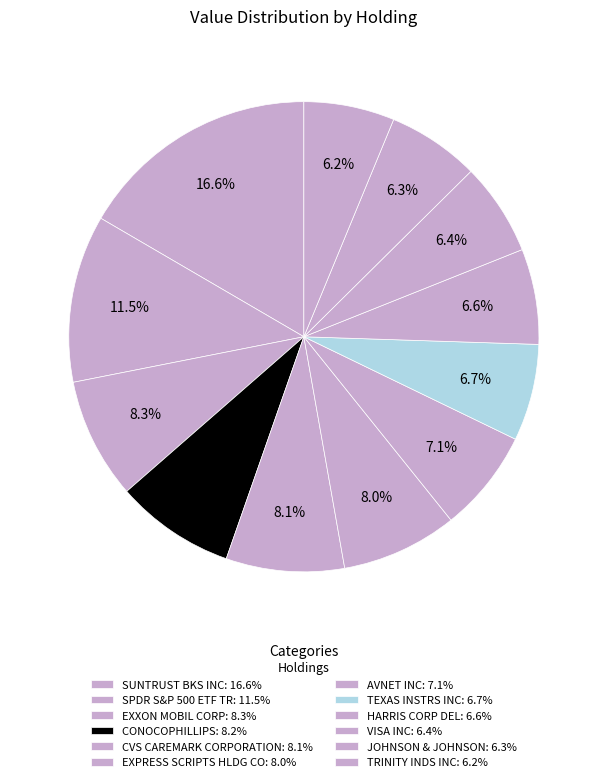

To the nearest percent, what percentage of the pie is TEXAS INSTRS INC?

7%